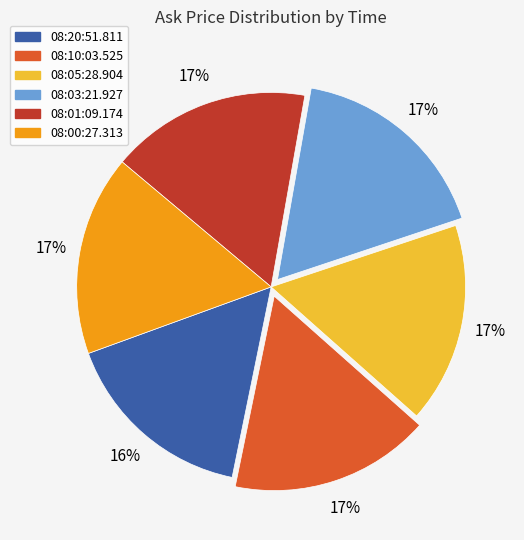

To the nearest percent, what percentage of the pie is 08:20:51.811?

16%